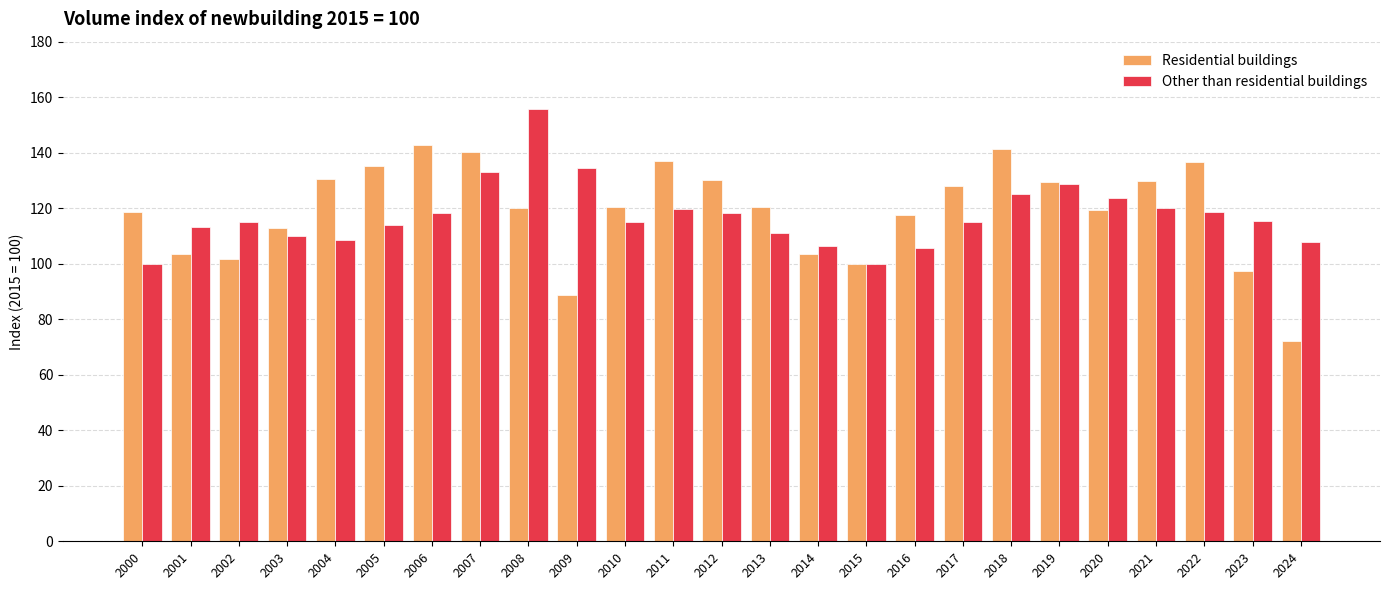

Which series has the largest range (max minus min)?

Residential buildings